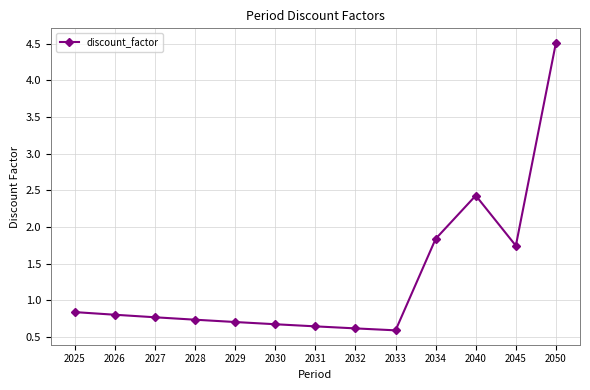

What is the sum of all values?

16.9